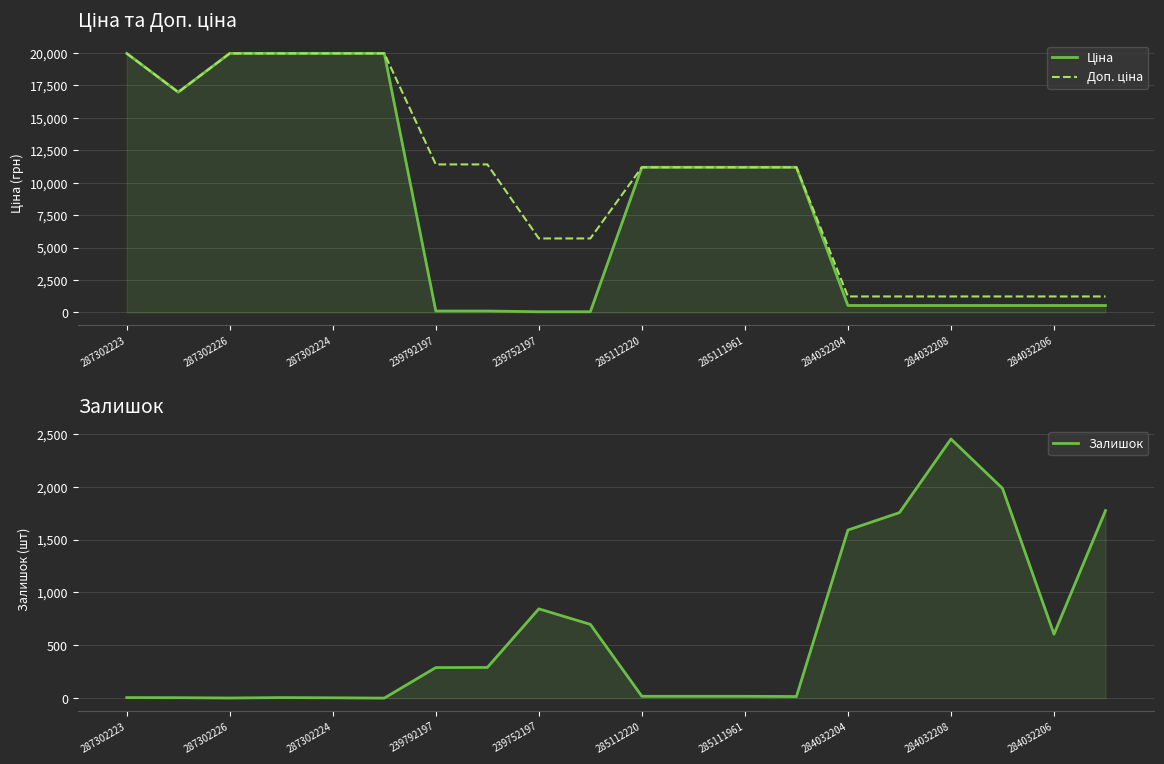

What is the difference between the maximum and second lowest values in the Доп. ціна series?

18728.8